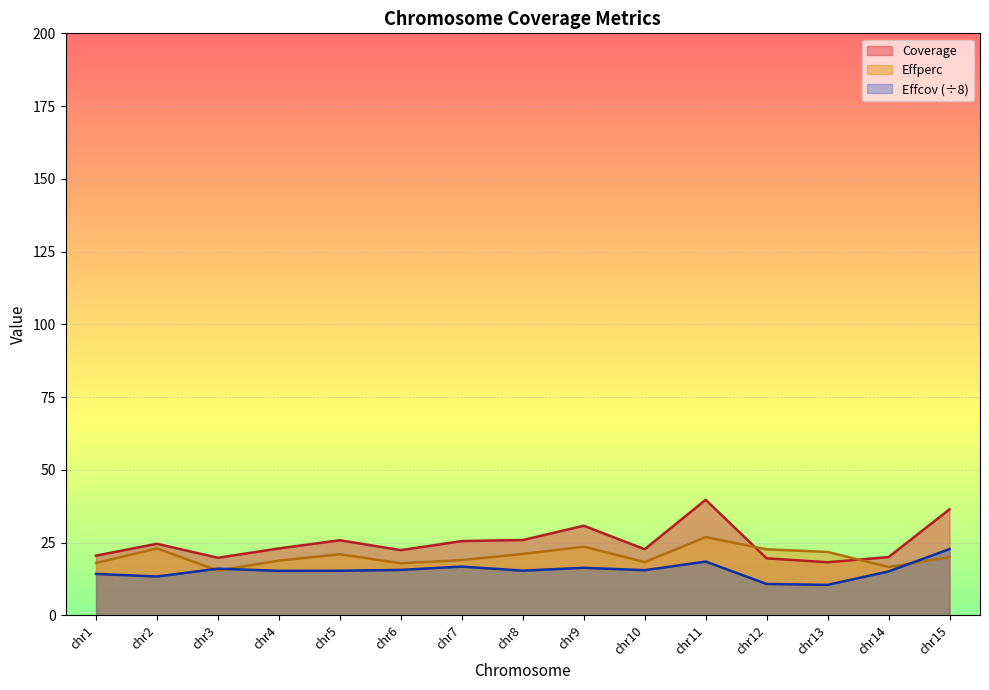

List the labels in order of Effcov value, largest first.

chr15, chr11, chr7, chr9, chr3, chr6, chr10, chr8, chr5, chr4, chr14, chr1, chr2, chr12, chr13